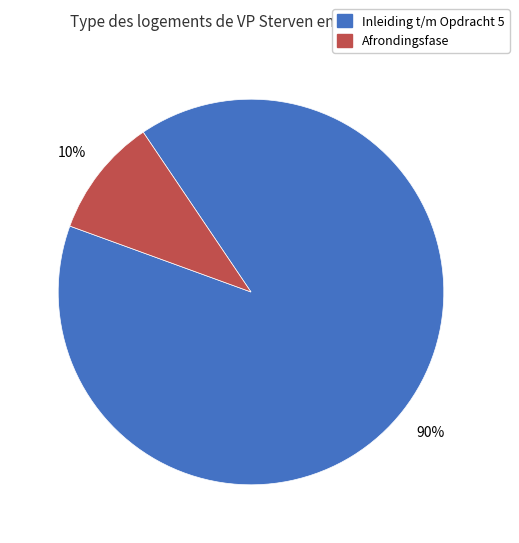

Is there a majority slice in this chart?

Yes